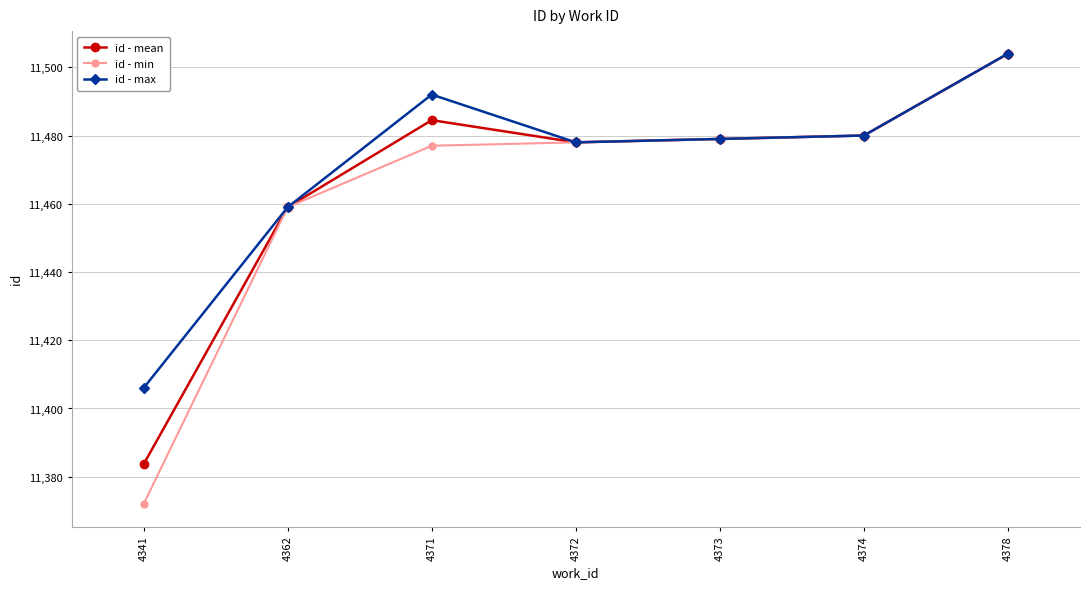

At how many categories does at least one series exceed 11411?

6